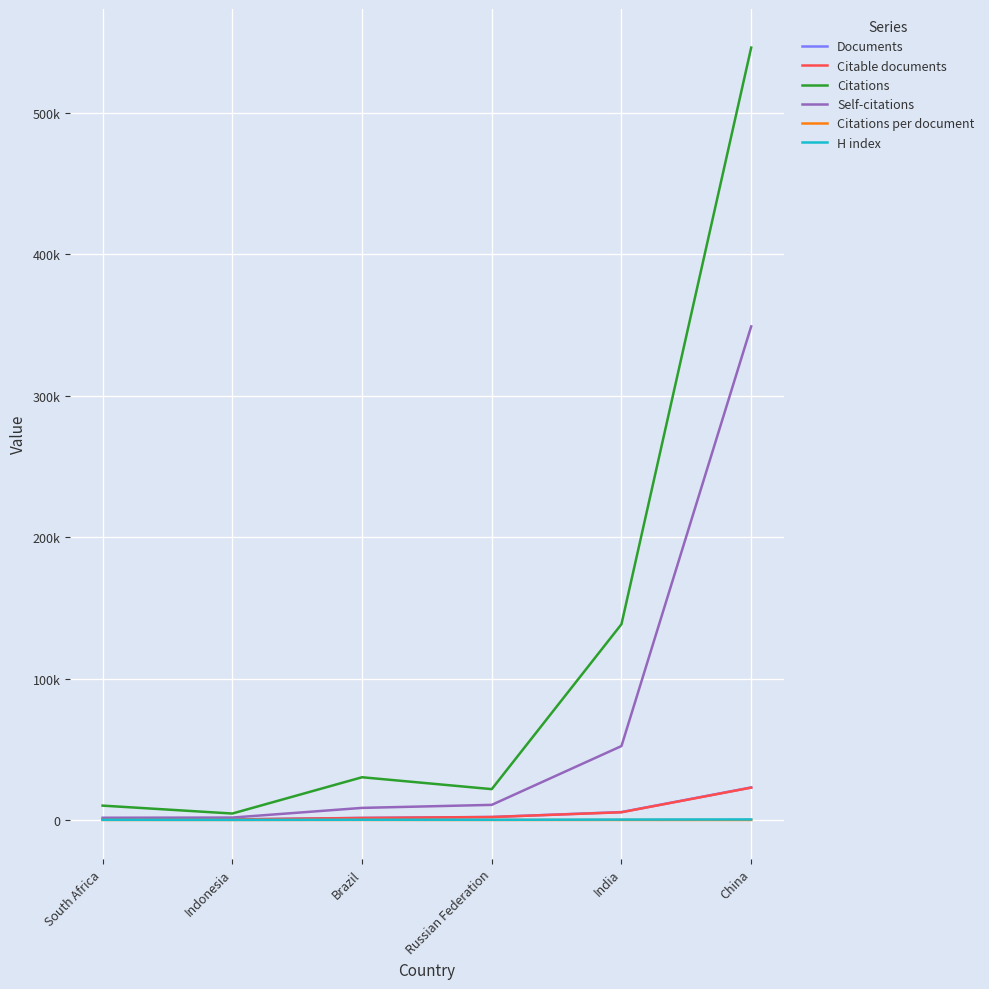

Does the chart display data point markers on the line(s)?

No